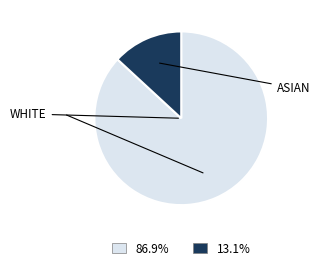

Is there any slice that represents more than half of the pie?

Yes